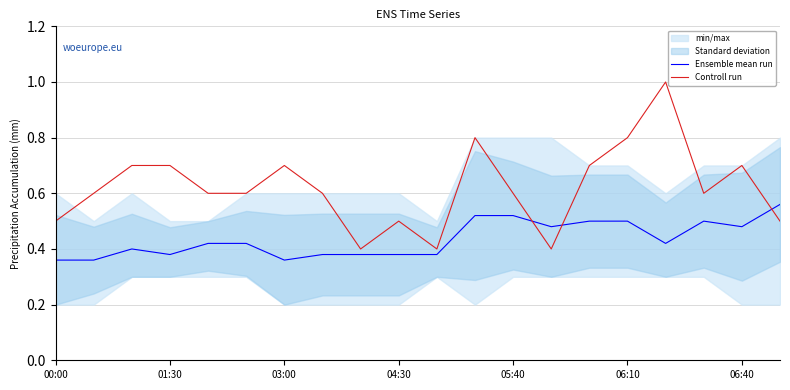

What is the maximum value for Controll run?

1.0